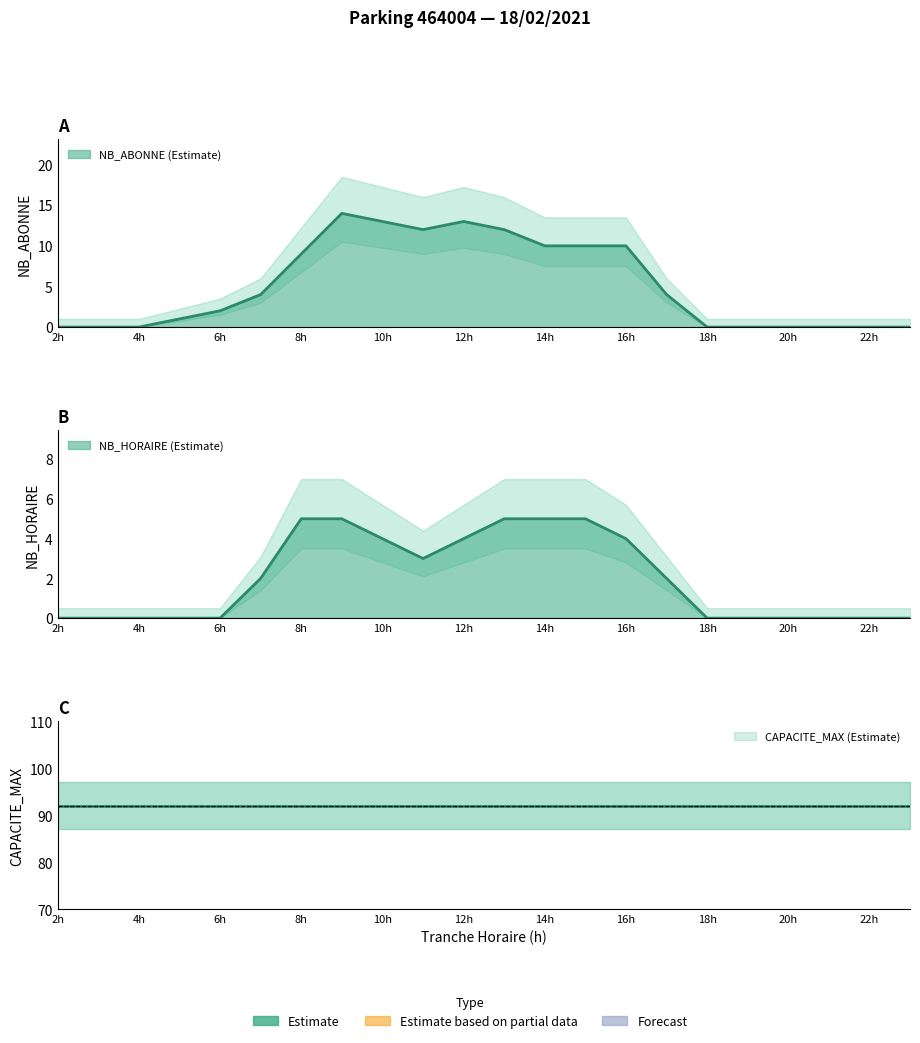

Which category has the highest value across all series?

9